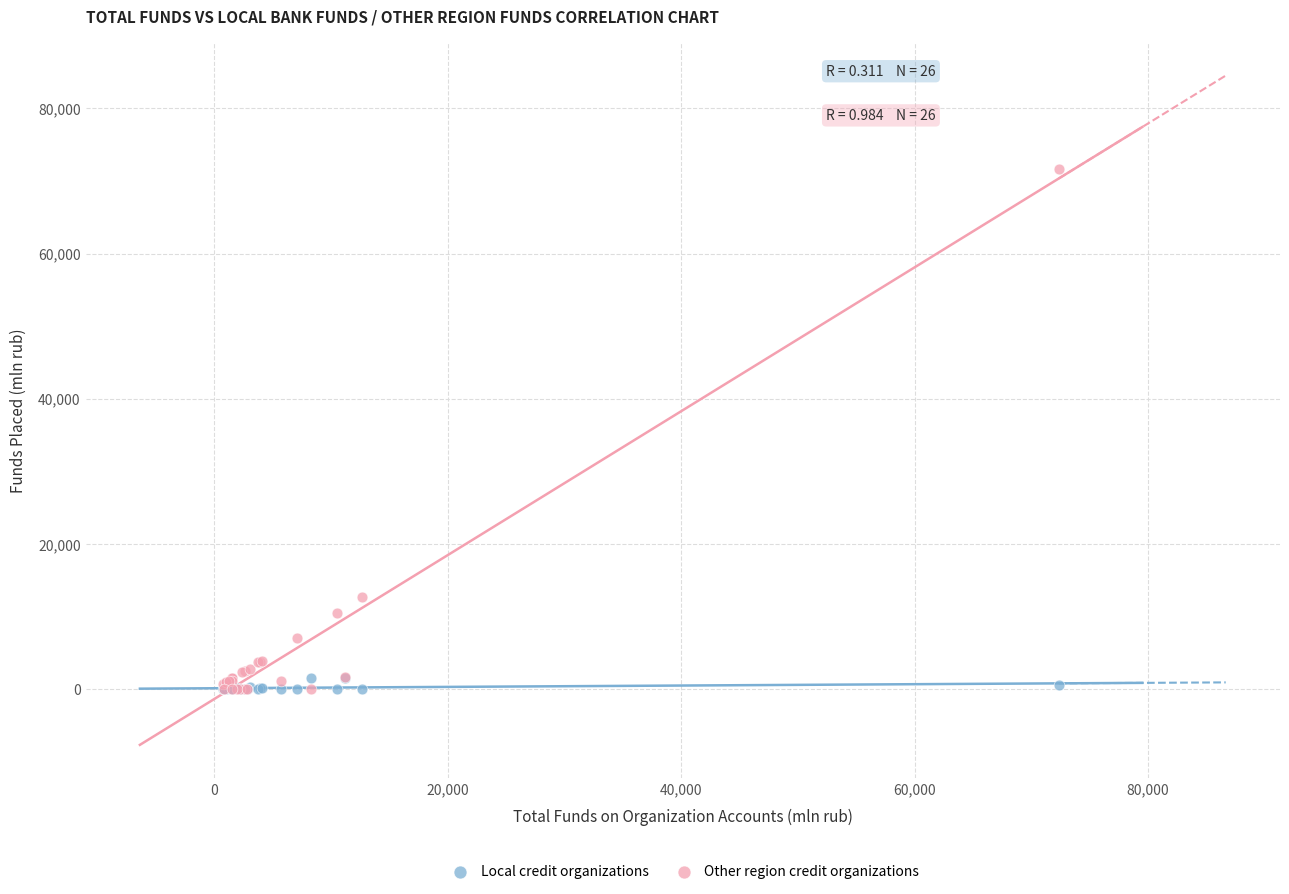

In the Other region credit organizations series, what Y value is closest to 35854?

12636